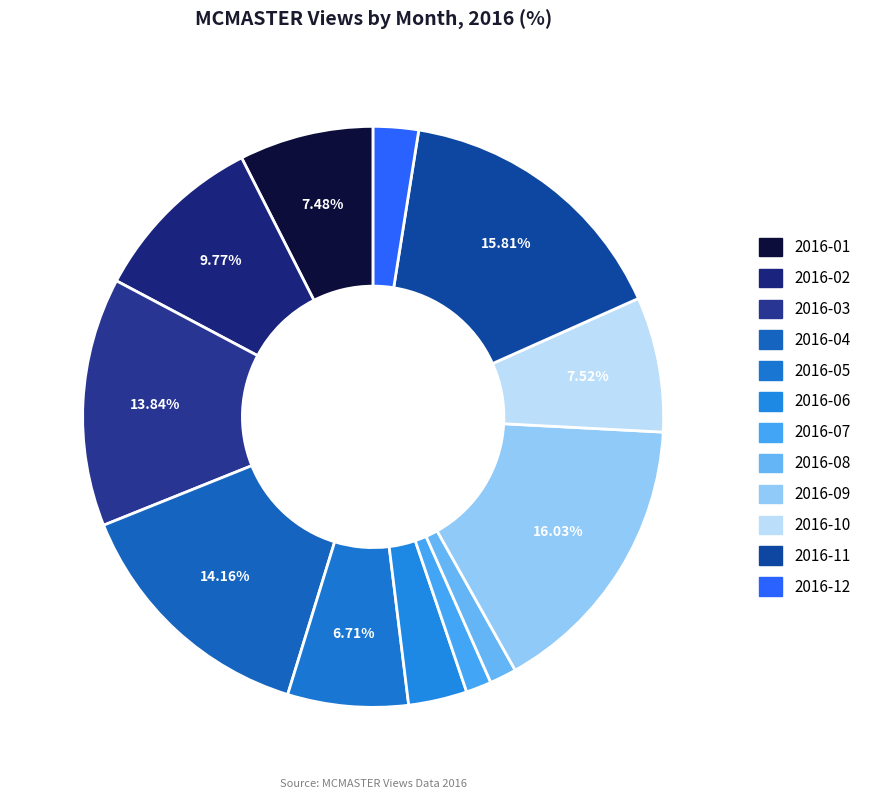

The 2016-02 slice represents 10% of the pie. True or false?

True